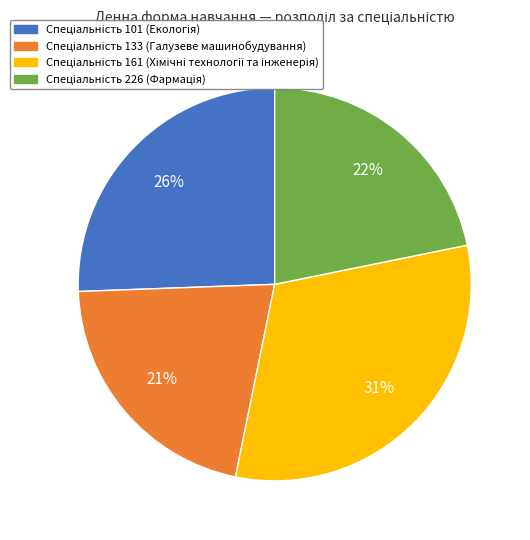

Does any single category account for the majority?

No